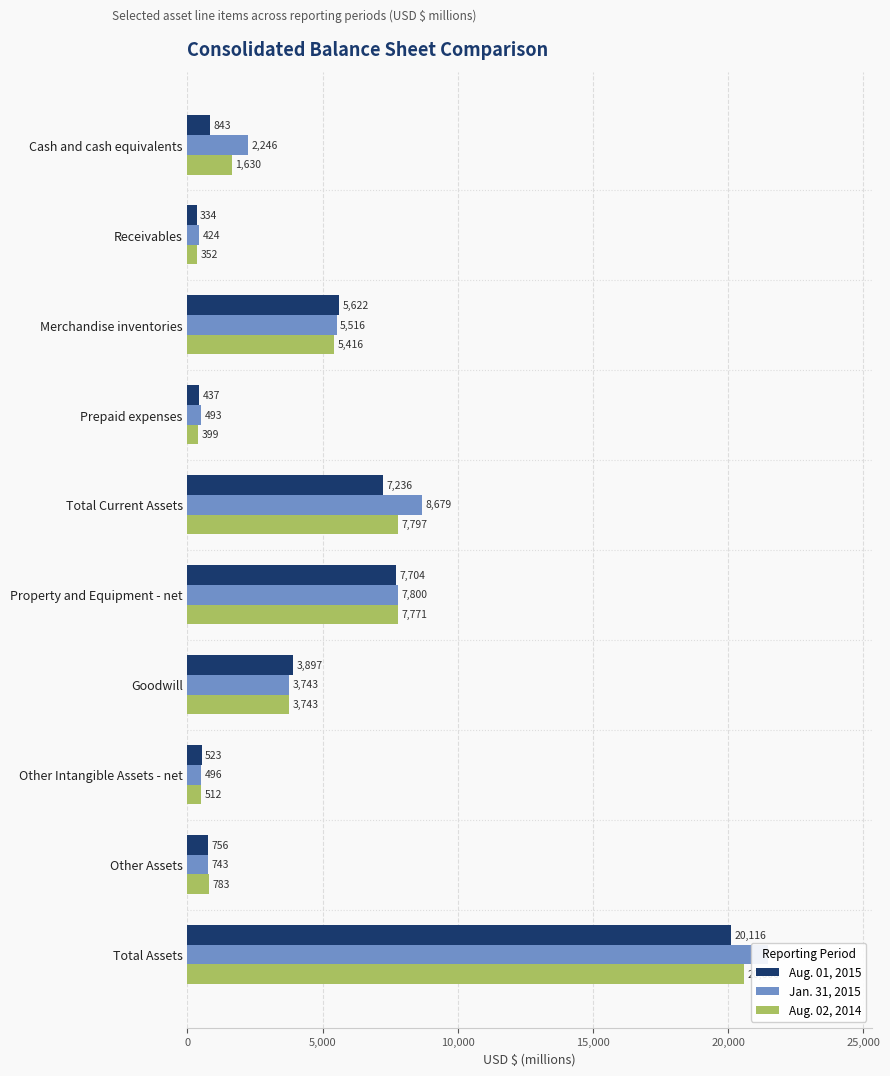

How many bars are there in total?

30